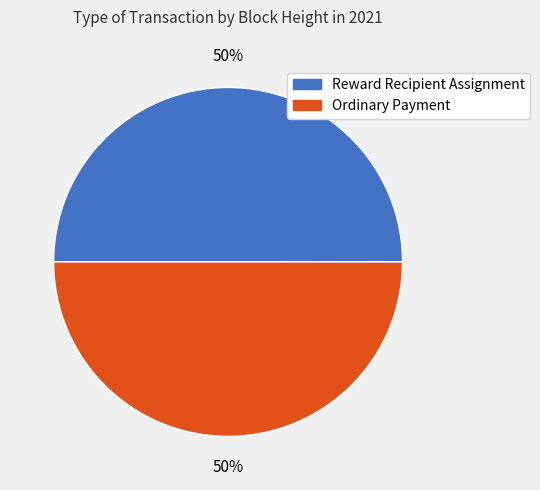

To the nearest percent, what is the average slice percentage?

50%